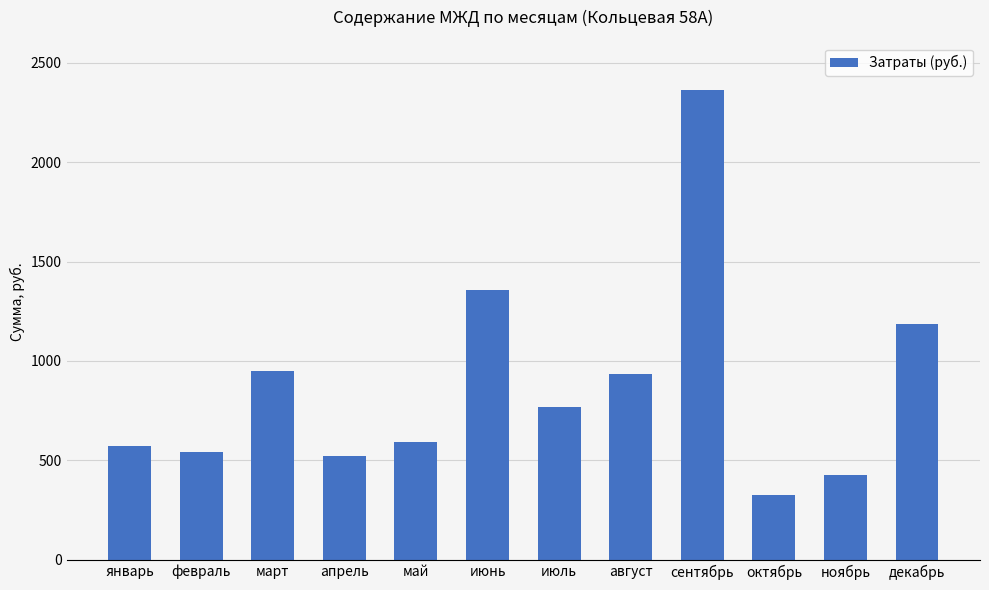

At which label does the data first exceed 770?

март